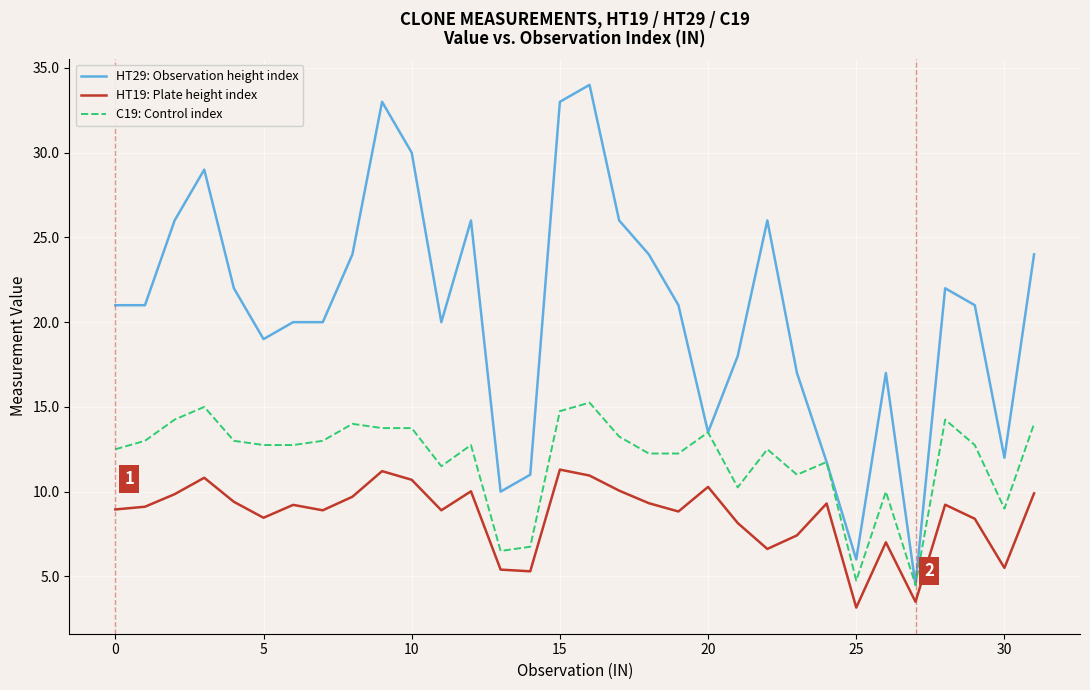

Which series has the largest total across all categories?

HT29: Observation height index